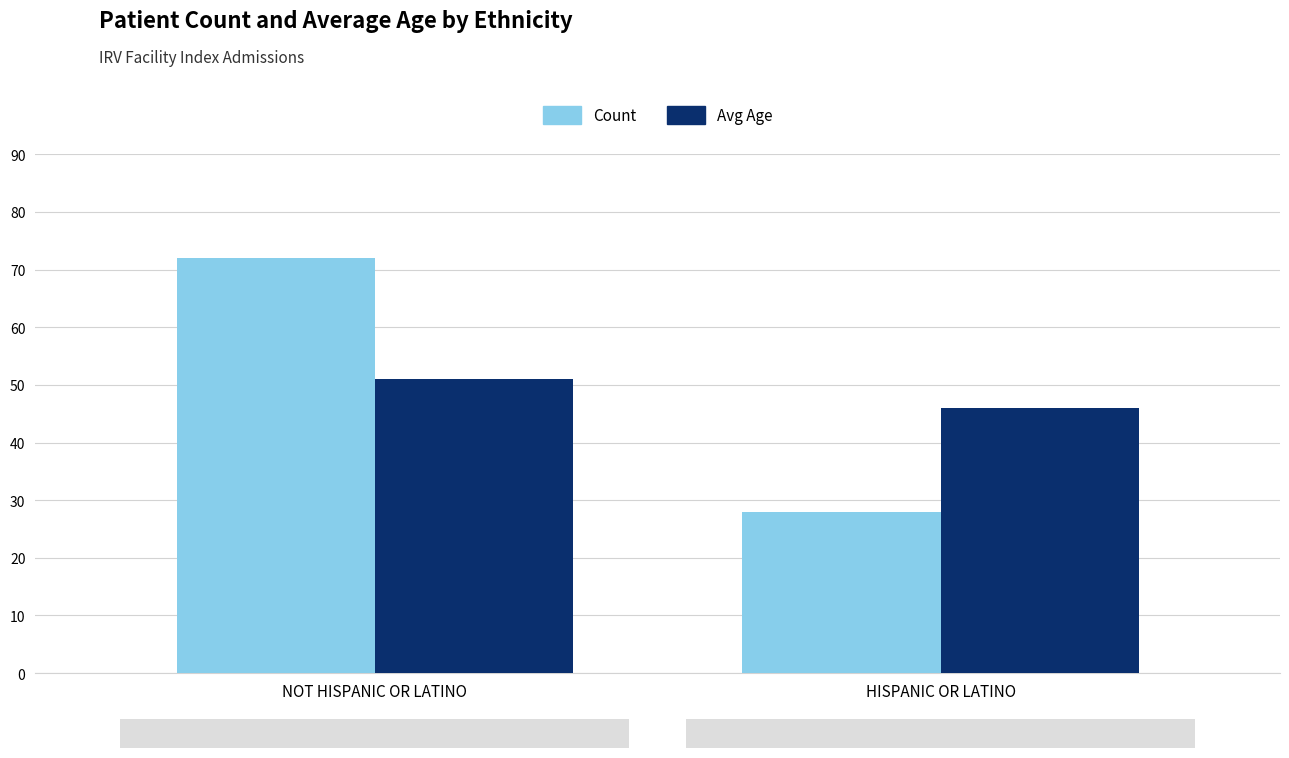

How many bars are there in total?

4